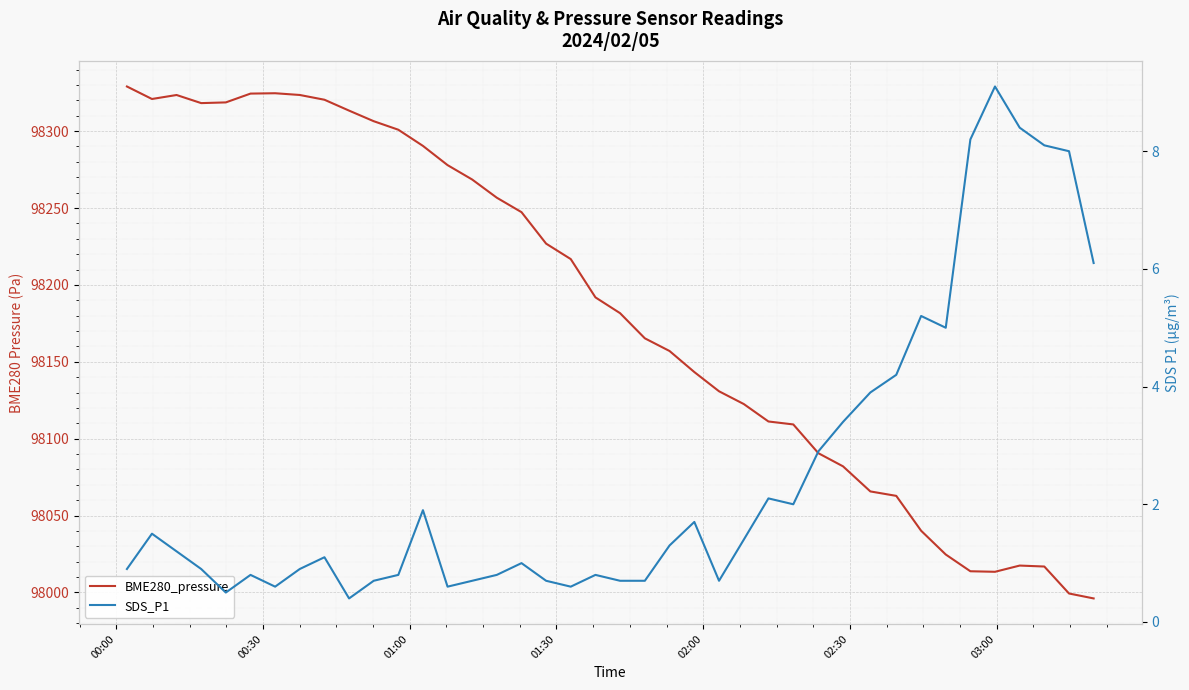

What is the average value of the BME280_pressure series?

98183.6